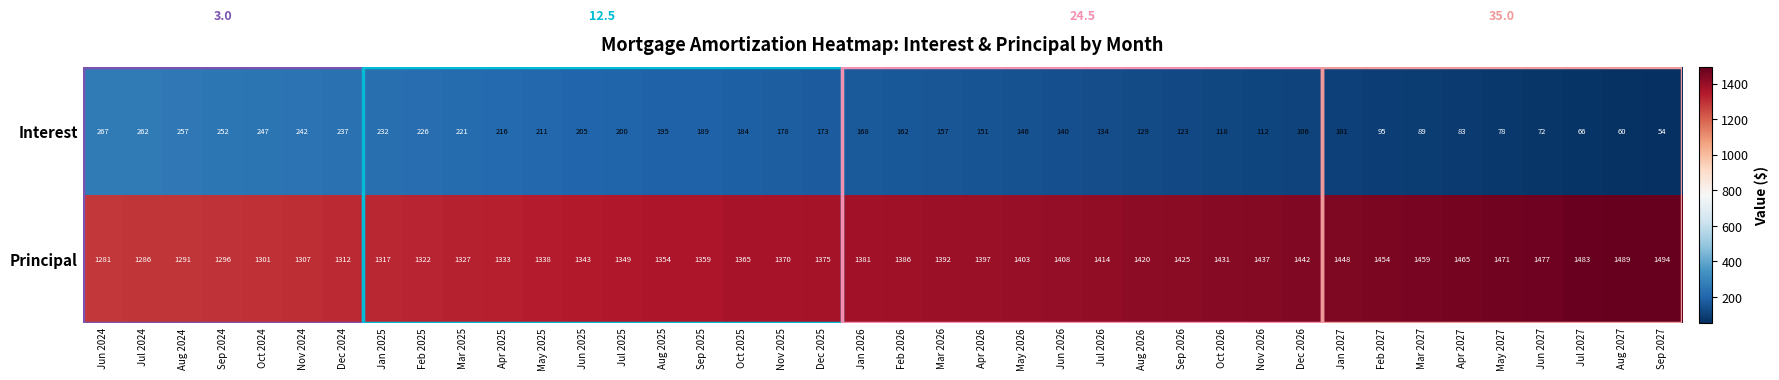

What is the sum of all Principal values?

55402